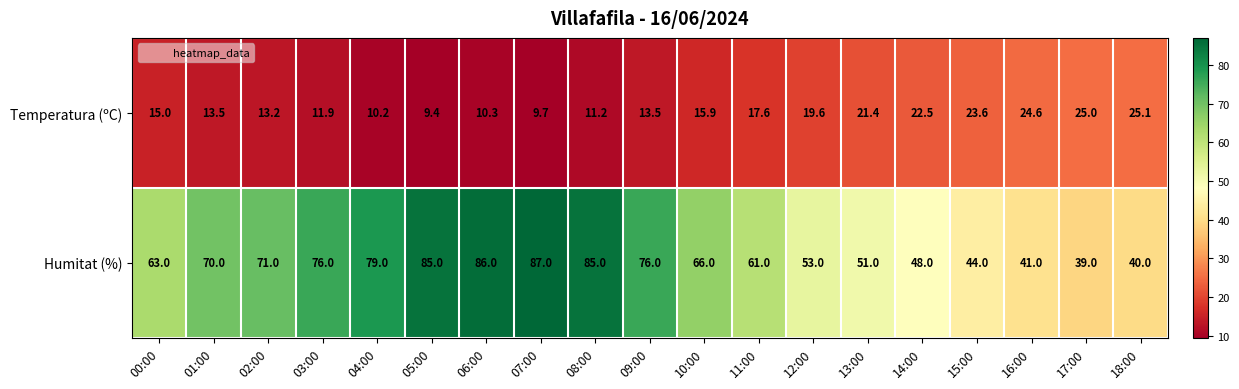

What is the sum of the Temperatura (ºC) values at 16:00 and 15:00?

48.2